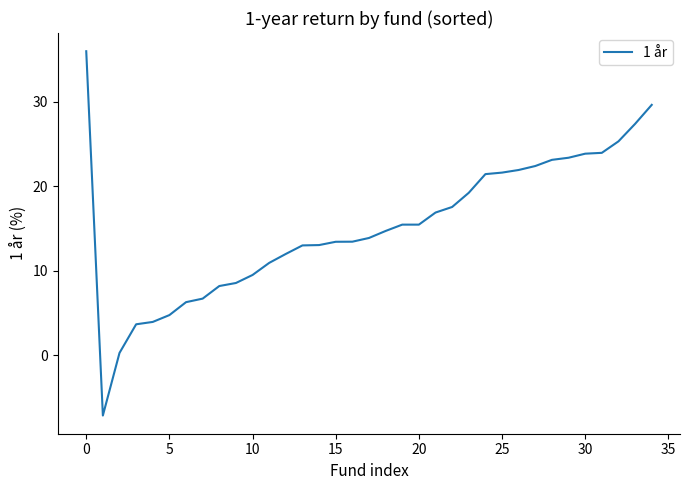

What is the difference between the maximum and minimum values?

43.1